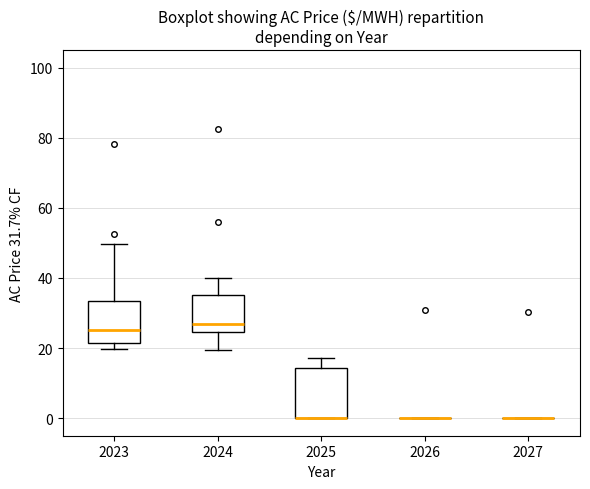

Reading left to right, read every box against the y-axis: the position of its median line, the range the box covers, and the ends of its whiskers. The values are not printed on the chart, so give them approximately, as read against the axis.

2023: median 26, box 22 to 34, whiskers 20 to 50
2024: median 26, box 24 to 36, whiskers 20 to 40
2025: median 0 (drawn on the box's lower edge), box 0 to 14, whiskers 0 to 18
2026: box collapsed to a line at 0, whiskers 0 to 0
2027: box collapsed to a line at 0, whiskers 0 to 0